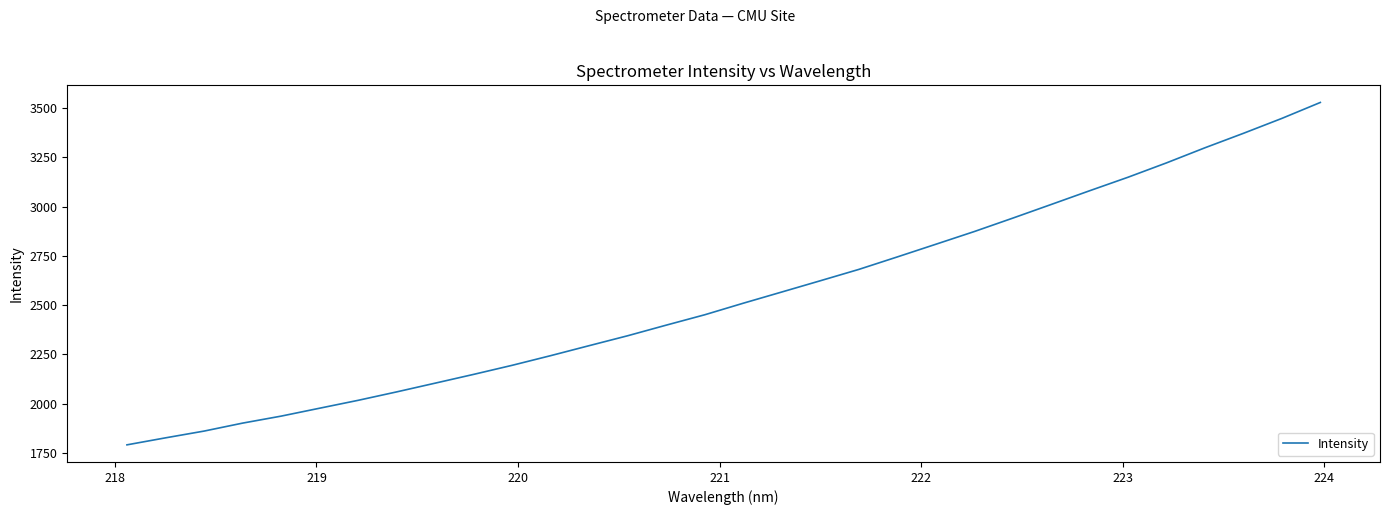

What is the smallest value displayed?

1790.4